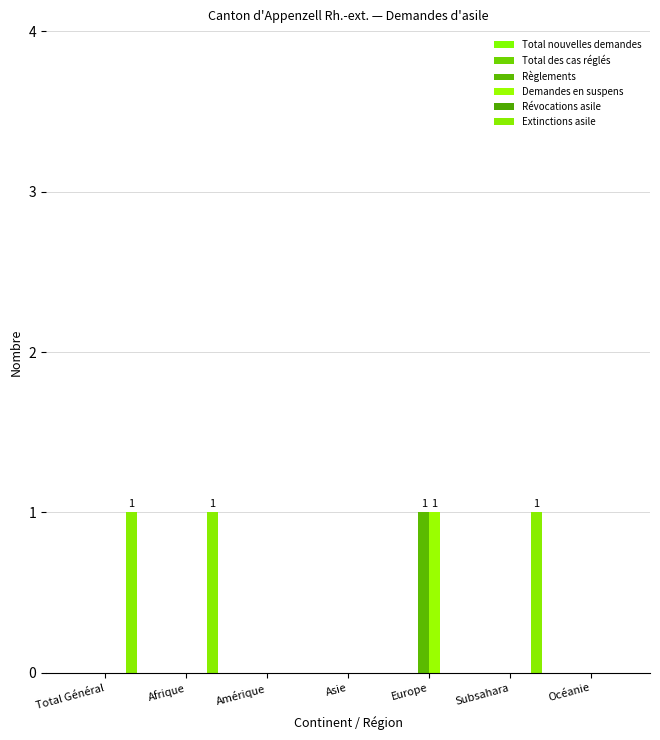

What is the sum of the Extinctions asile values at Subsahara and Amérique?

1